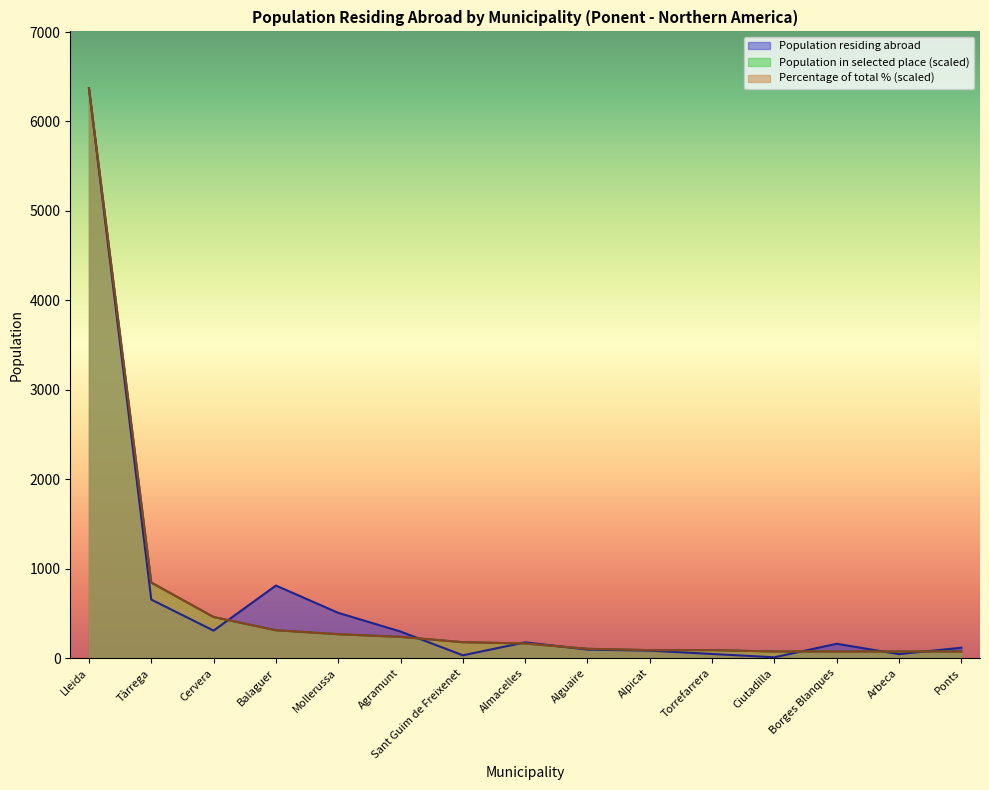

What are all the series names shown in the legend?

Population residing abroad, Population in selected place (scaled), Percentage of total % (scaled)